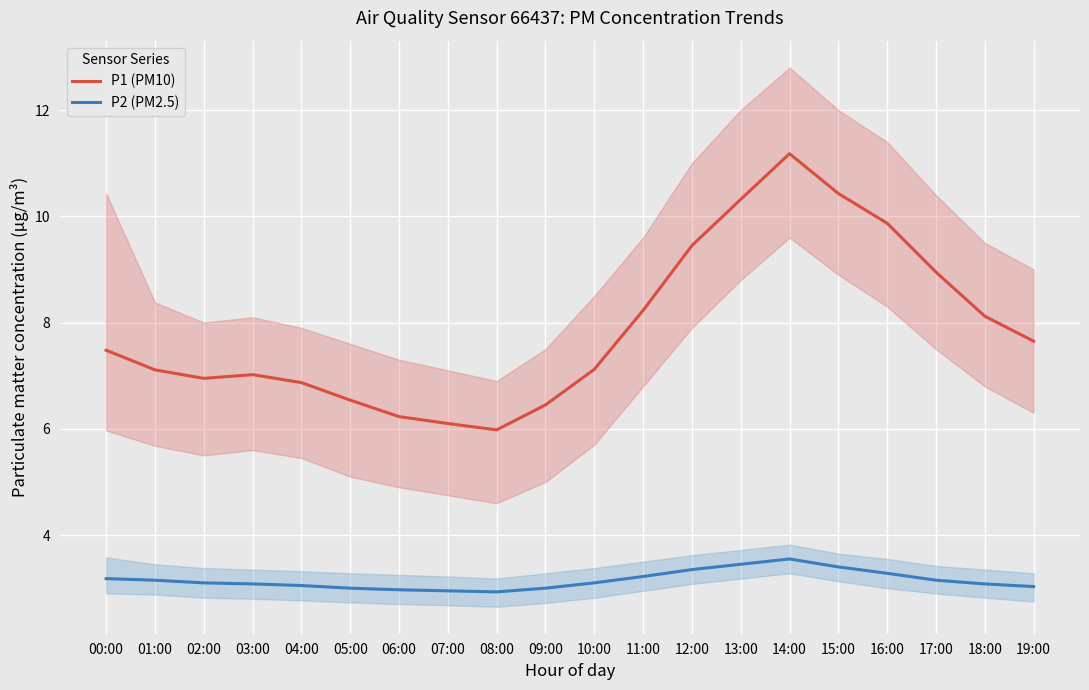

What is the spread (max minus min) of values at 03:00?

3.9